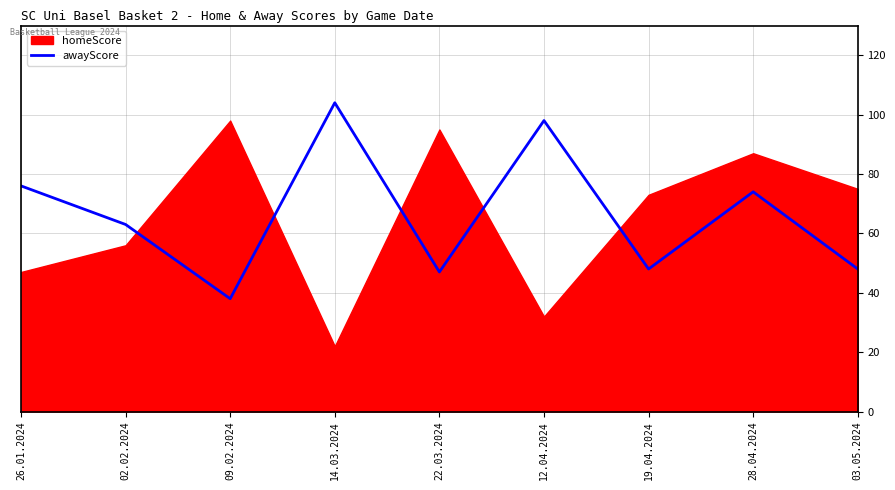

True or false: awayScore has a value of 46 at 28.04.2024.

False